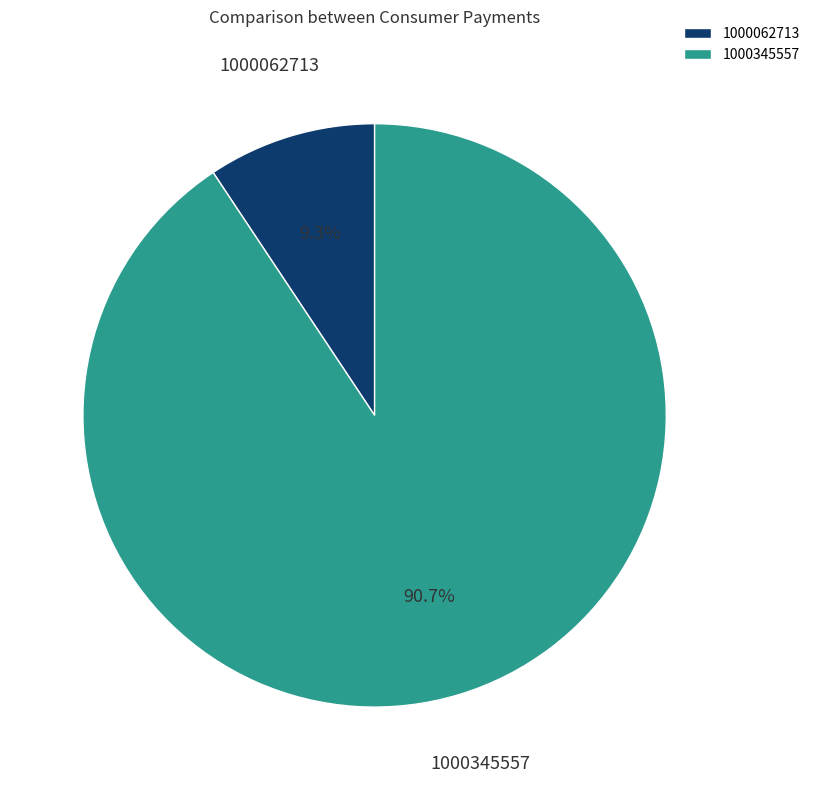

How many segments does this pie chart have?

2